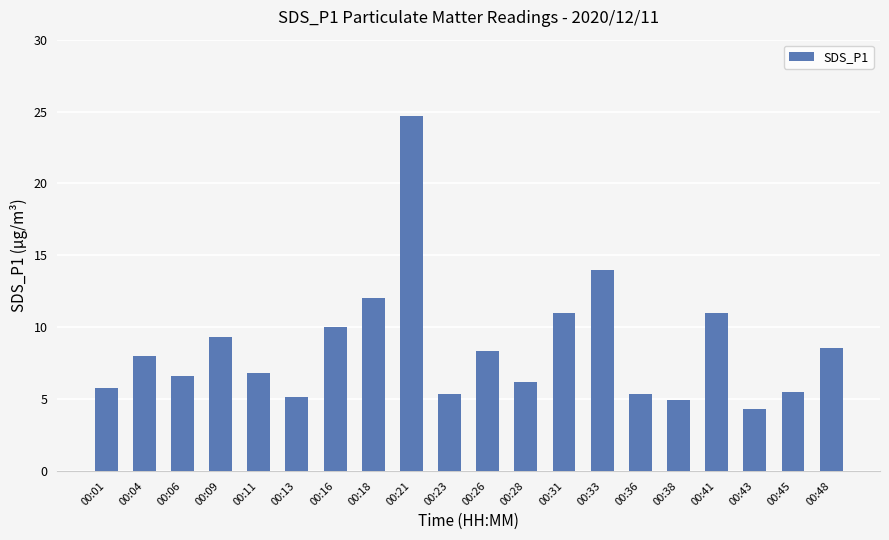

How many series are shown in this chart?

1